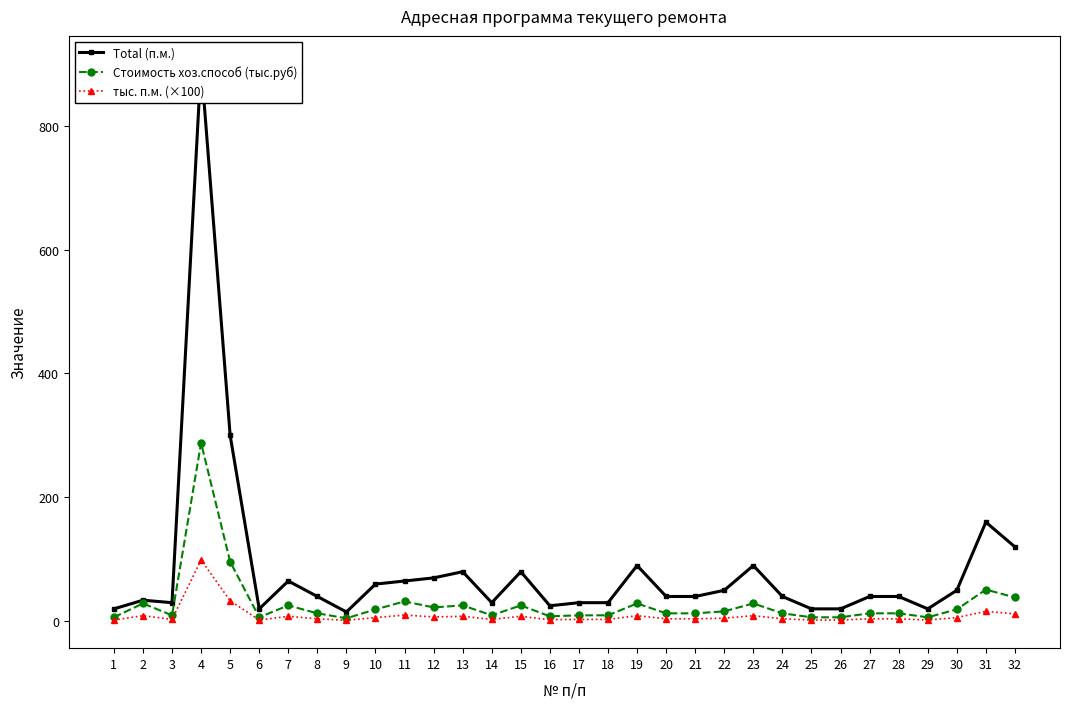

At 31, list the series in order from largest to smallest.

Total (п.м.), Стоимость хоз.способ (тыс.руб), тыс. п.м. (×100)